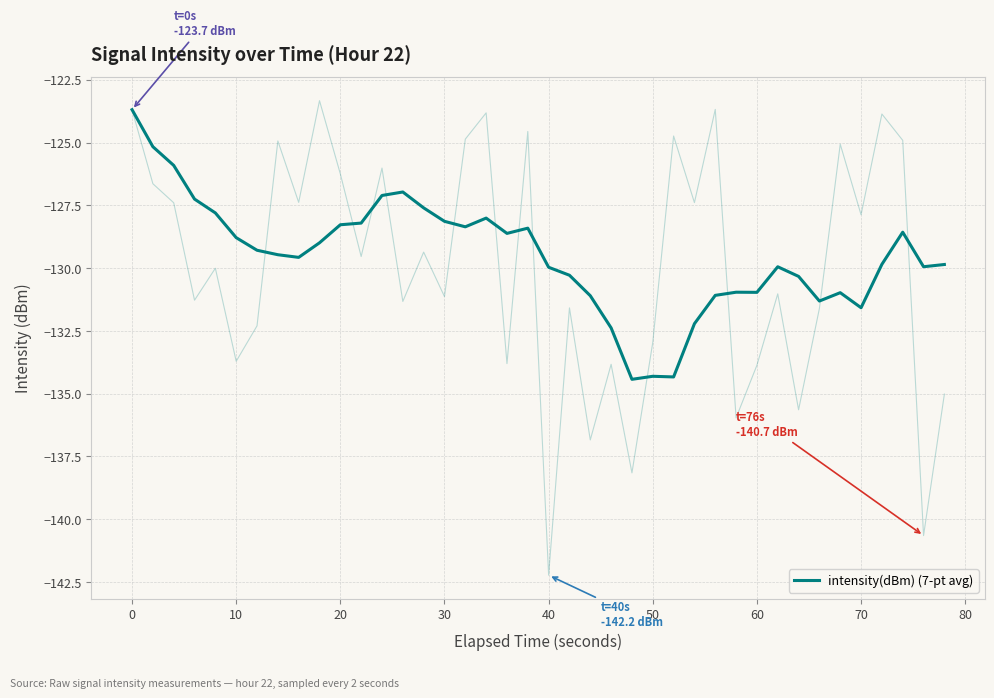

What is the difference between the maximum and second lowest values?

10.6